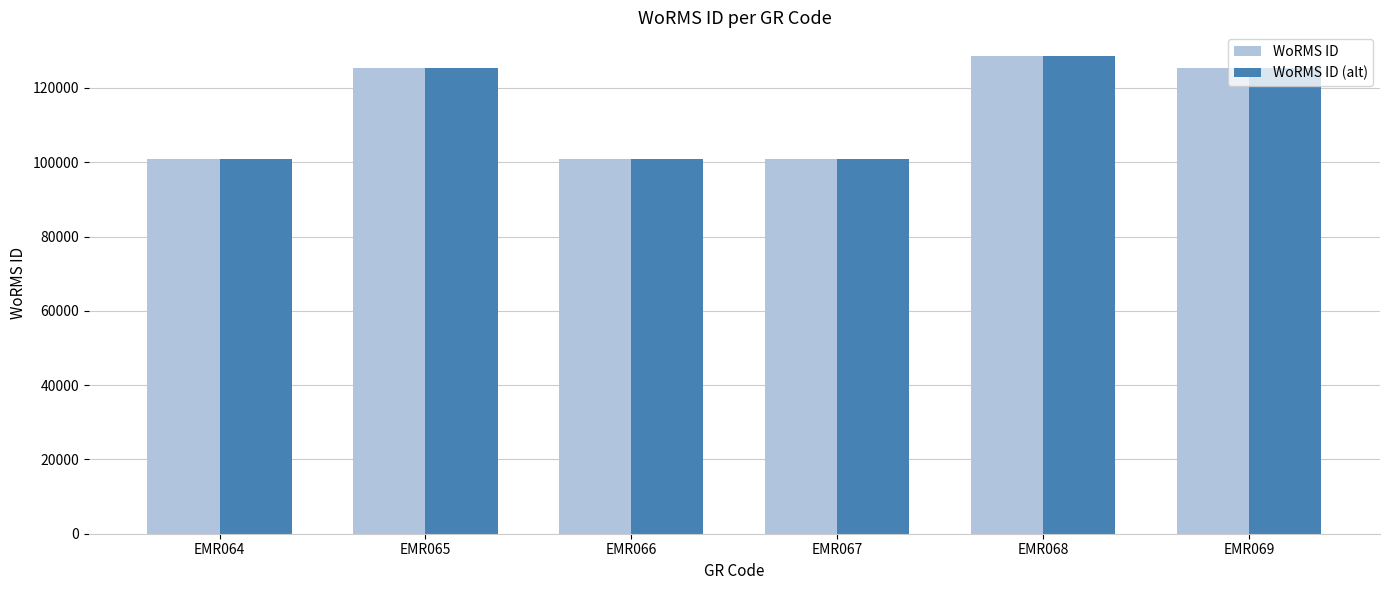

Rank the categories by WoRMS ID value from lowest to highest.

EMR067, EMR064, EMR066, EMR065, EMR069, EMR068